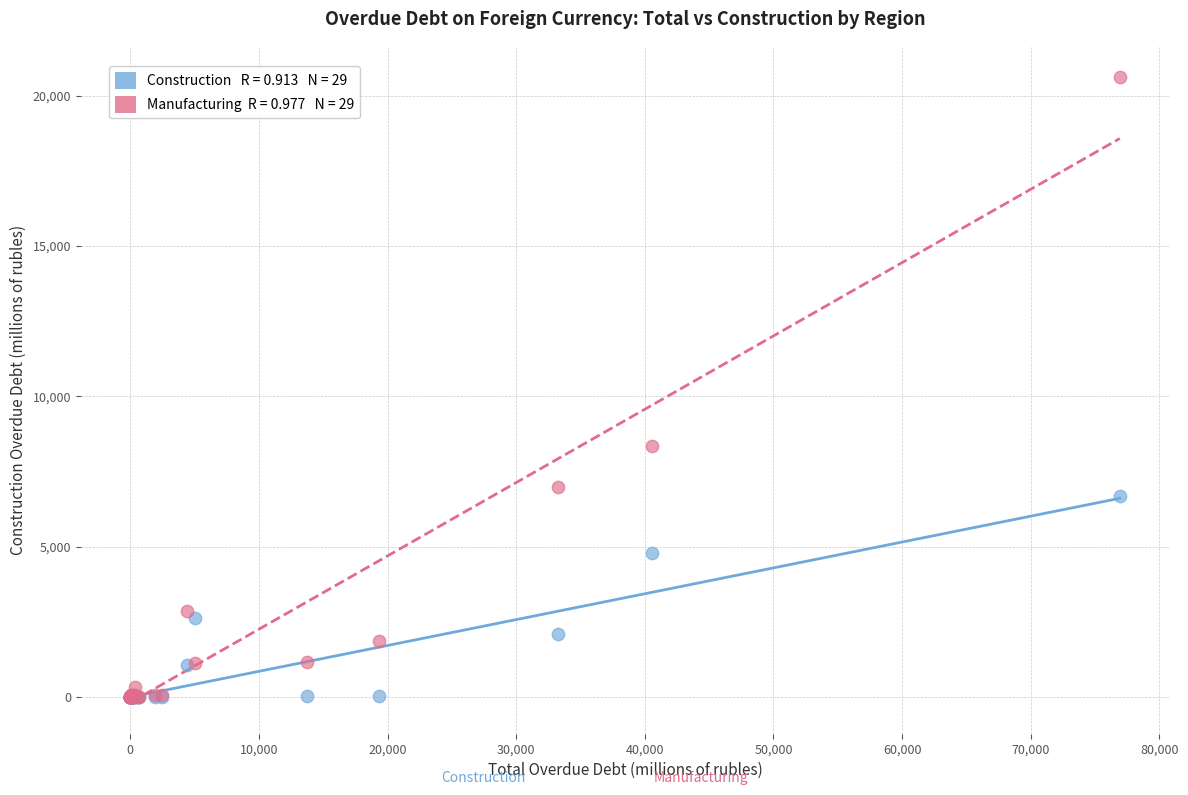

Across all series, what Y value is closest to 10307?

8356